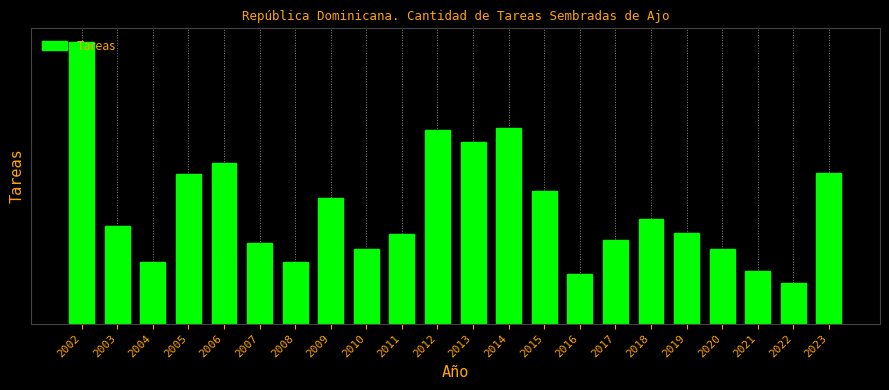

The value at 2019 is 4711. True or false?

True